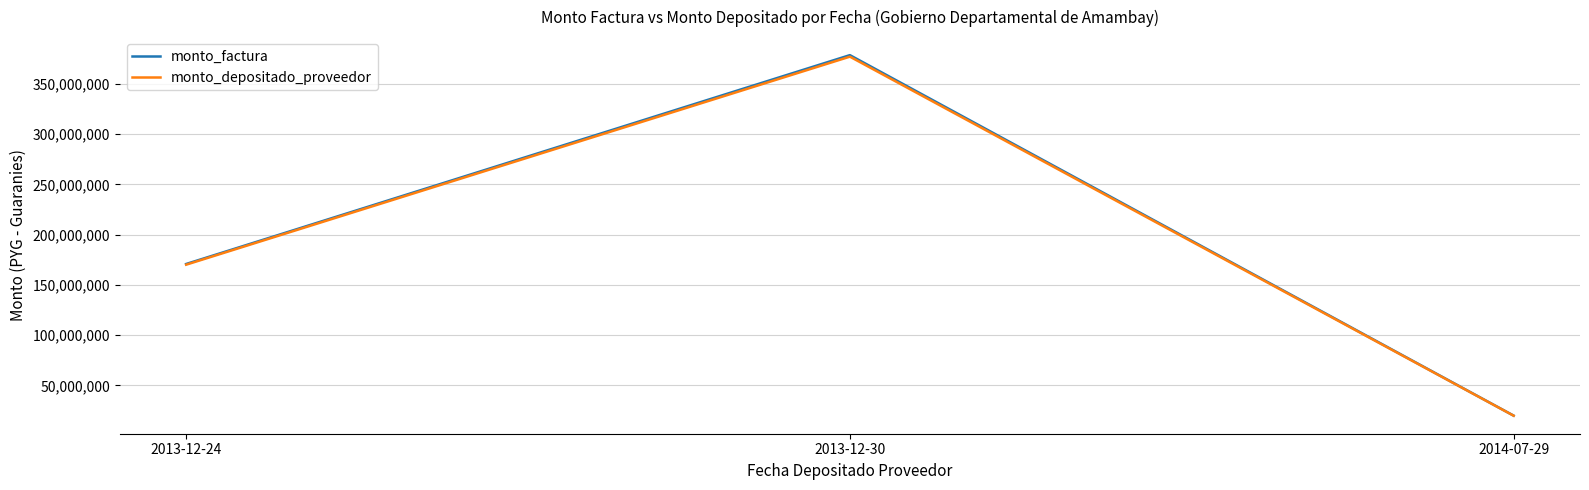

Reading right to left, what are all the values shown in this chart?

monto_factura: 2014-07-29=20000000	2013-12-30=378703175	2013-12-24=170872789
monto_depositado_proveedor: 2014-07-29=19920000	2013-12-30=377188362	2013-12-24=170189298